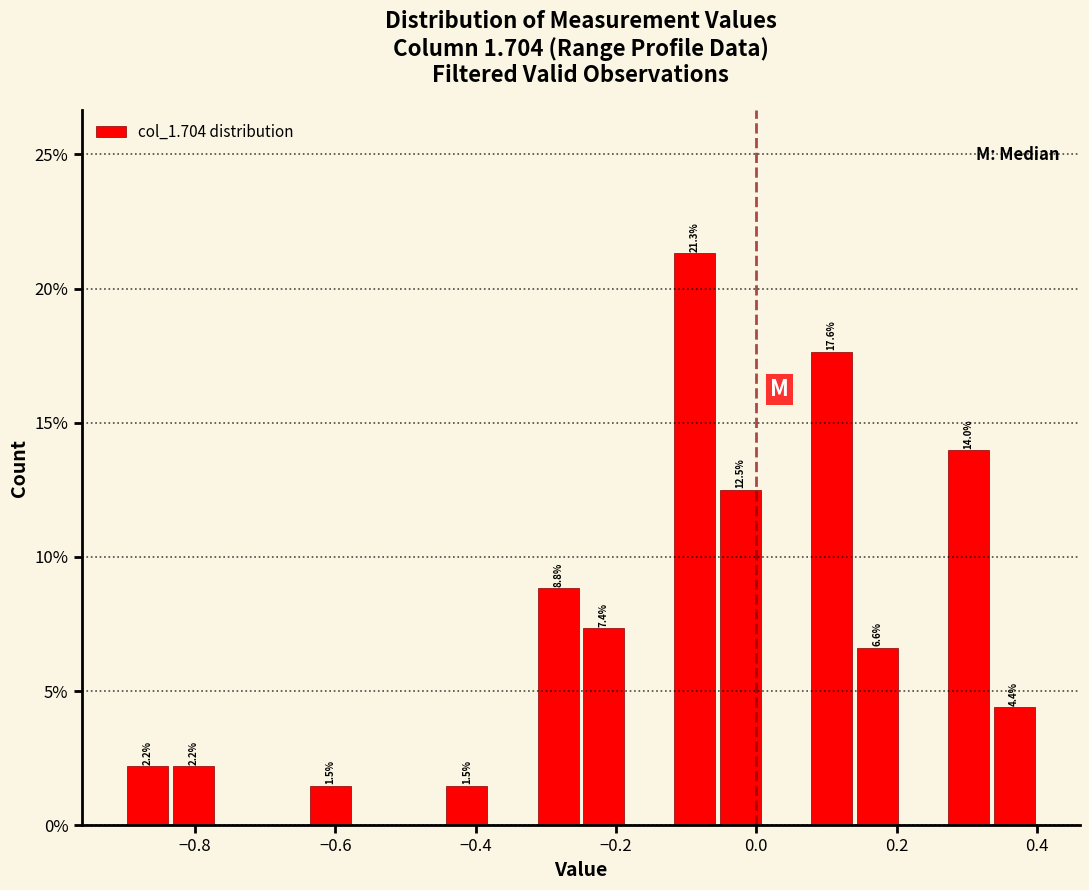

Read against the x-axis, roughly where is the centre of the tallest bar?

-0.08